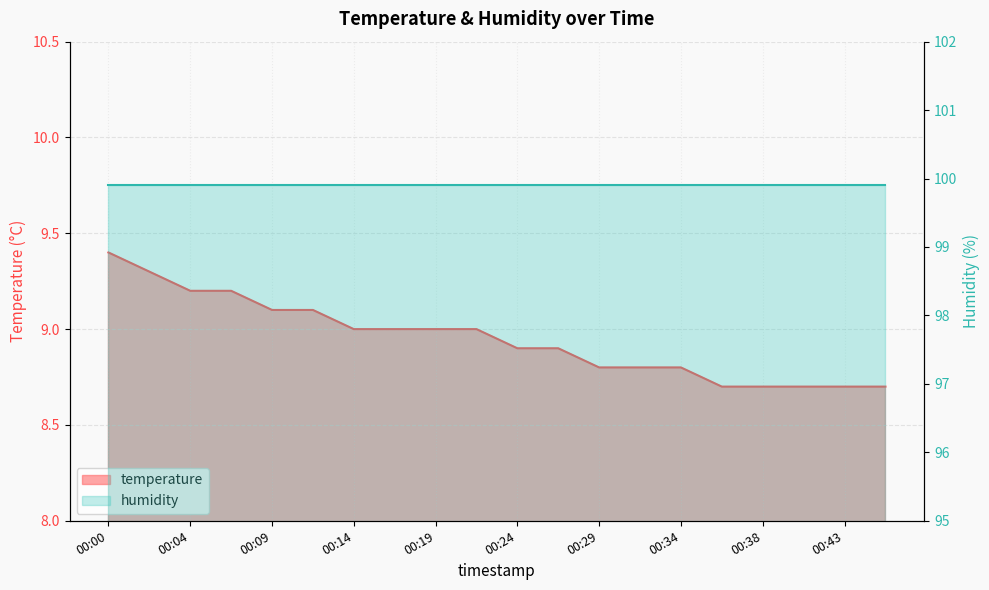

What is the change in value from 00:02 to 00:09?

-0.2